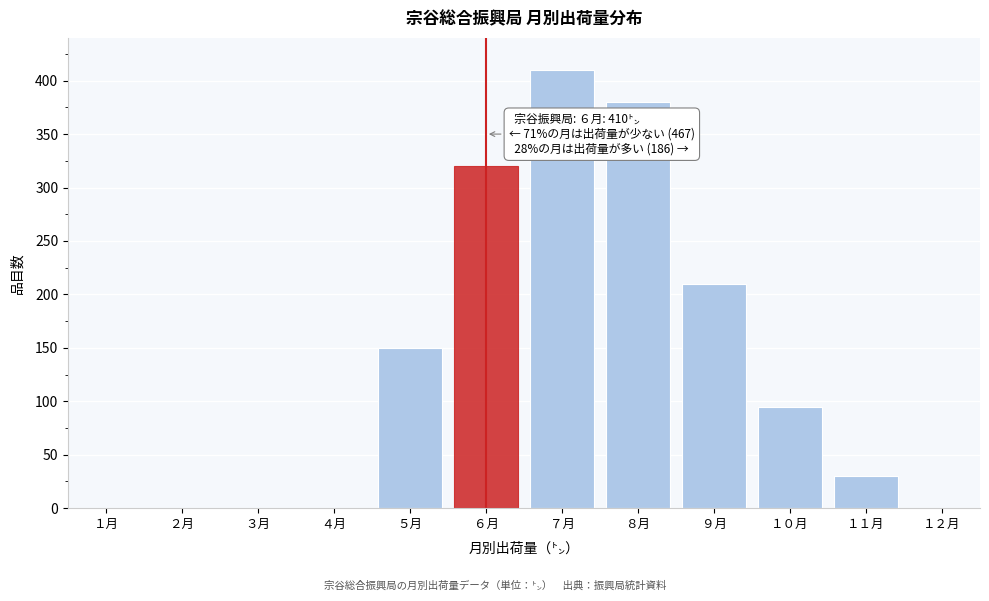

Reading left to right, extract all data points from this chart.

１月=0	２月=0	３月=0	４月=0	５月=150	６月=320	７月=410	８月=380	９月=210	１０月=95	１１月=30	１２月=0